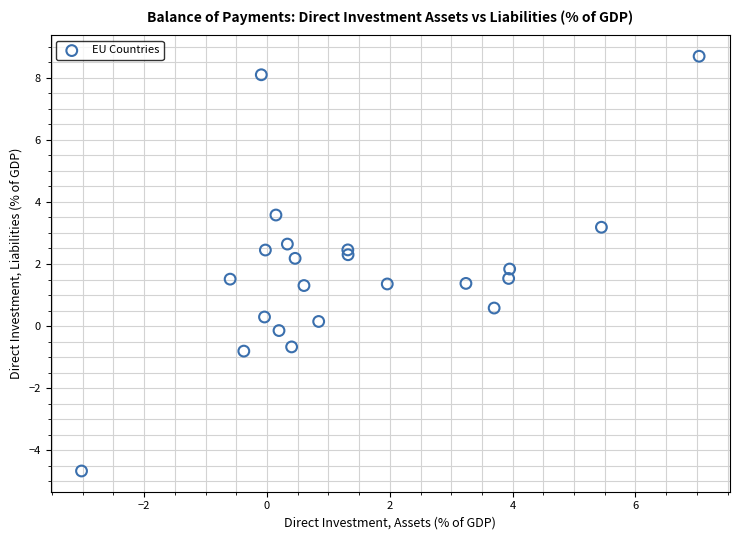

What is the range of X values (max minus min)?

10.1